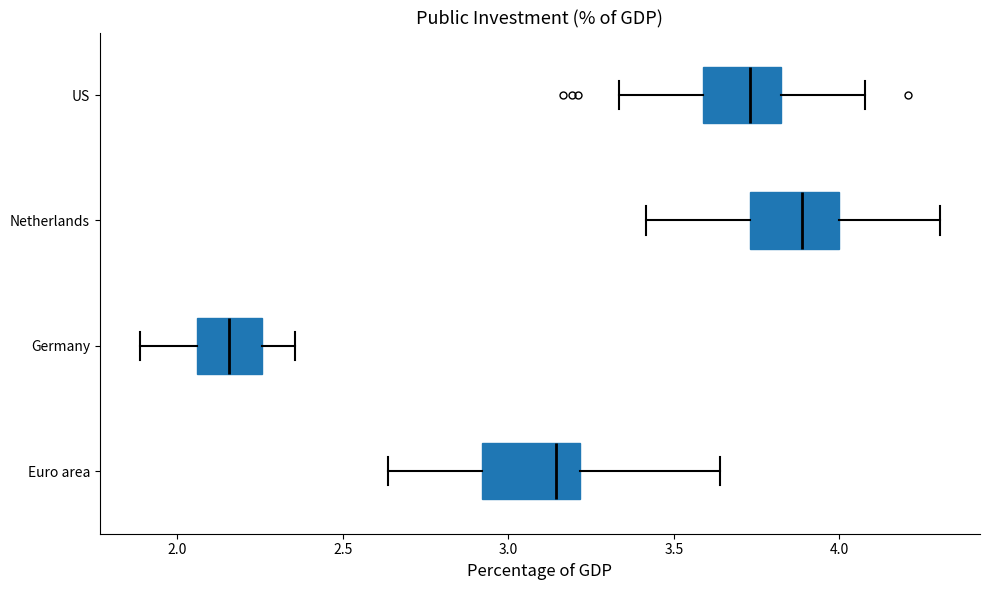

Which box's median line is the furthest to the left?

Germany